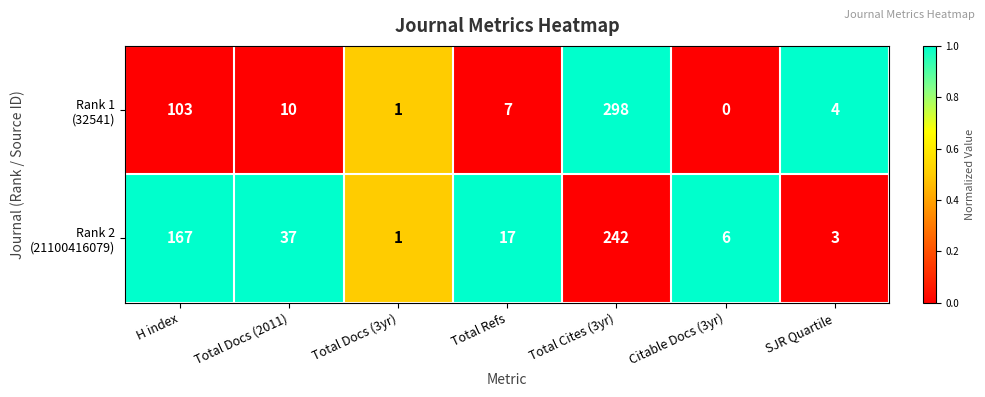

Which category has the lowest value across all series?

Citable Docs (3yr)